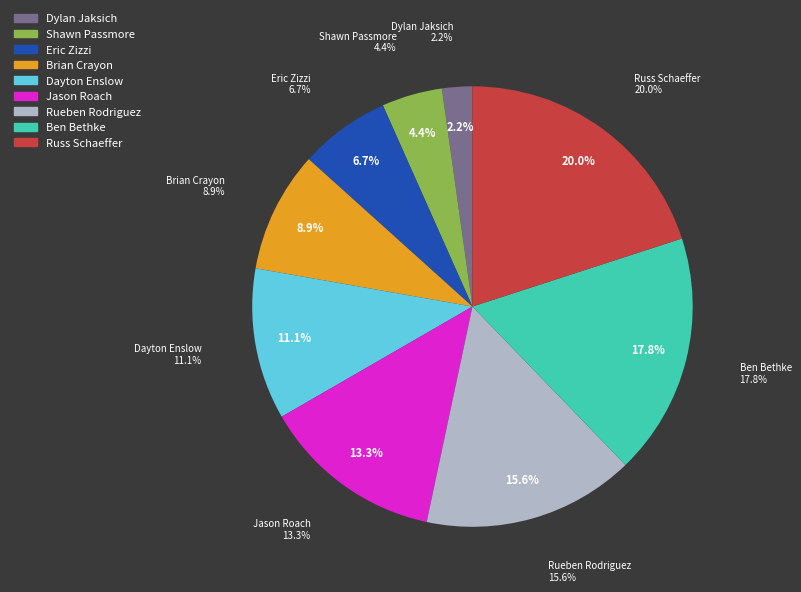

The Shawn Passmore slice represents 4% of the pie. True or false?

True